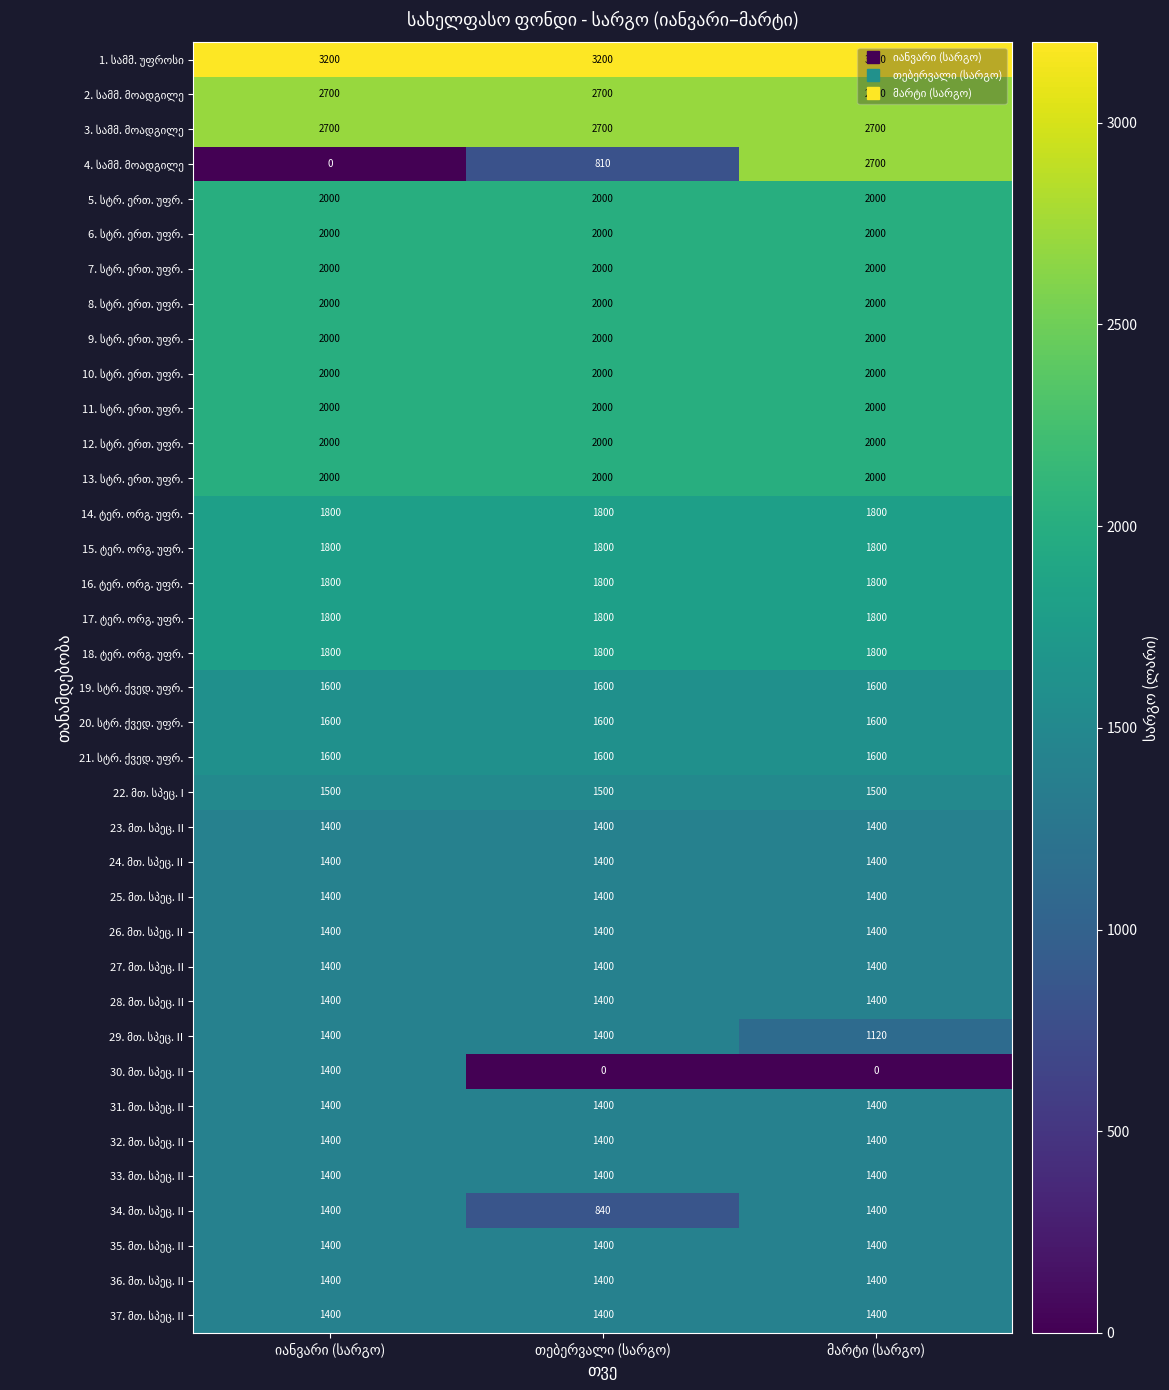

At how many categories does at least one series exceed 588?

3